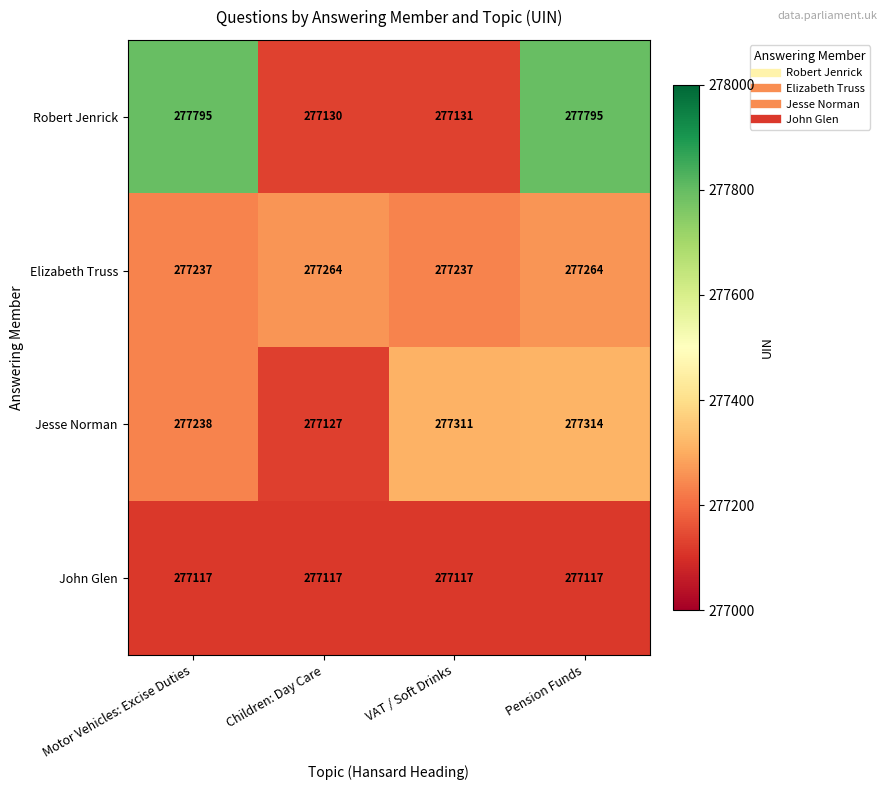

What is the spread (max minus min) of values at VAT / Soft Drinks?

194